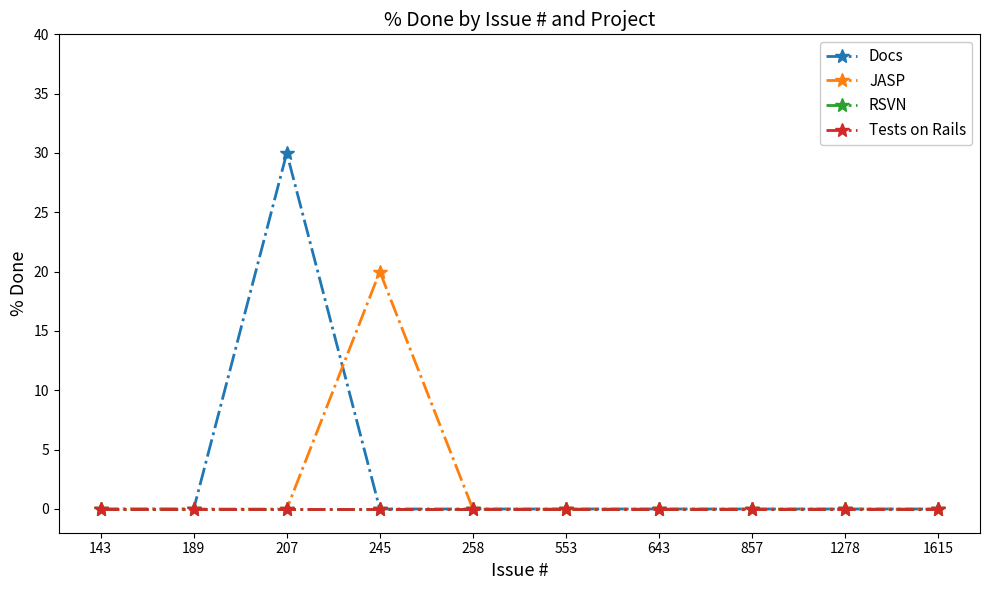

True or false: RSVN and JASP cross at least once.

False